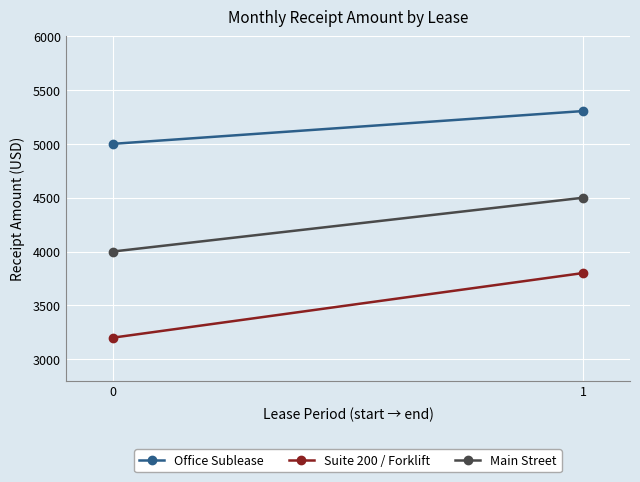

What are all the series names shown in the legend?

Office Sublease, Suite 200 / Forklift, Main Street